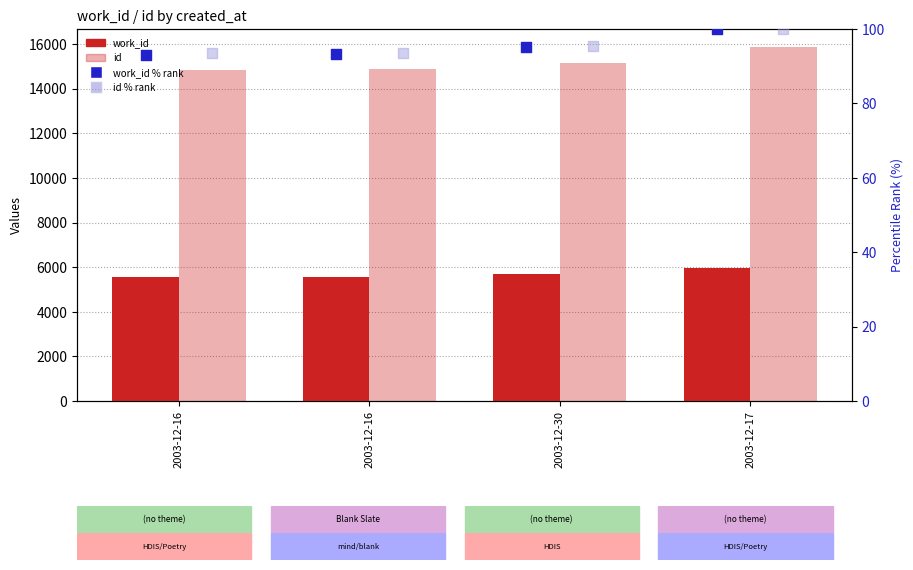

At which category is the sum across all series the highest?

2003-12-17